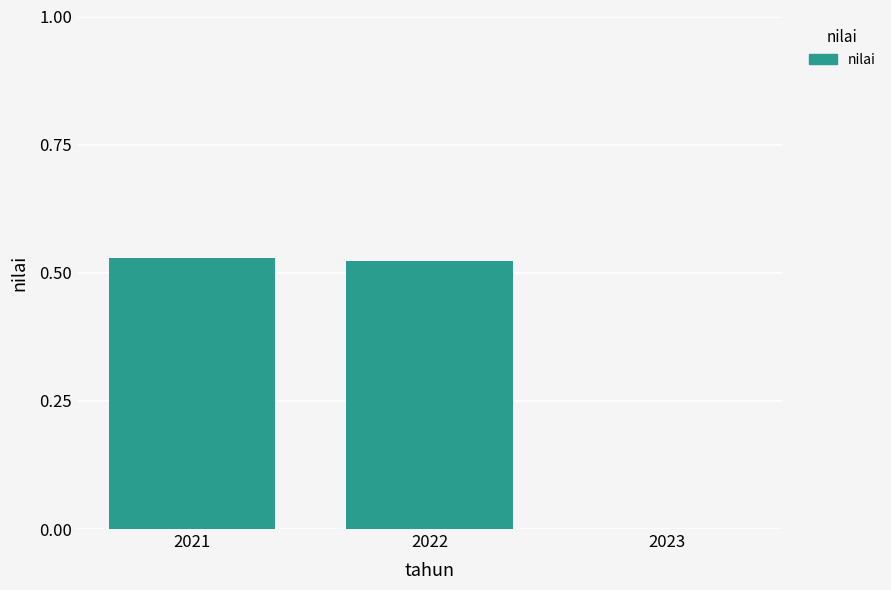

How many positive values are there?

2